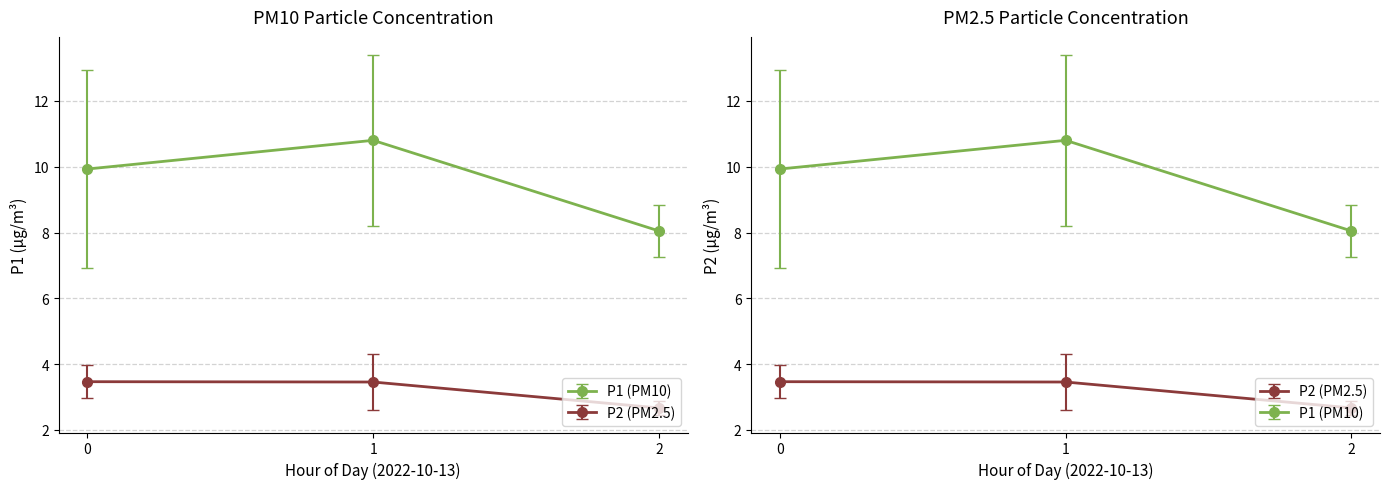

List the series in order of their peak value, lowest first.

P2, P1